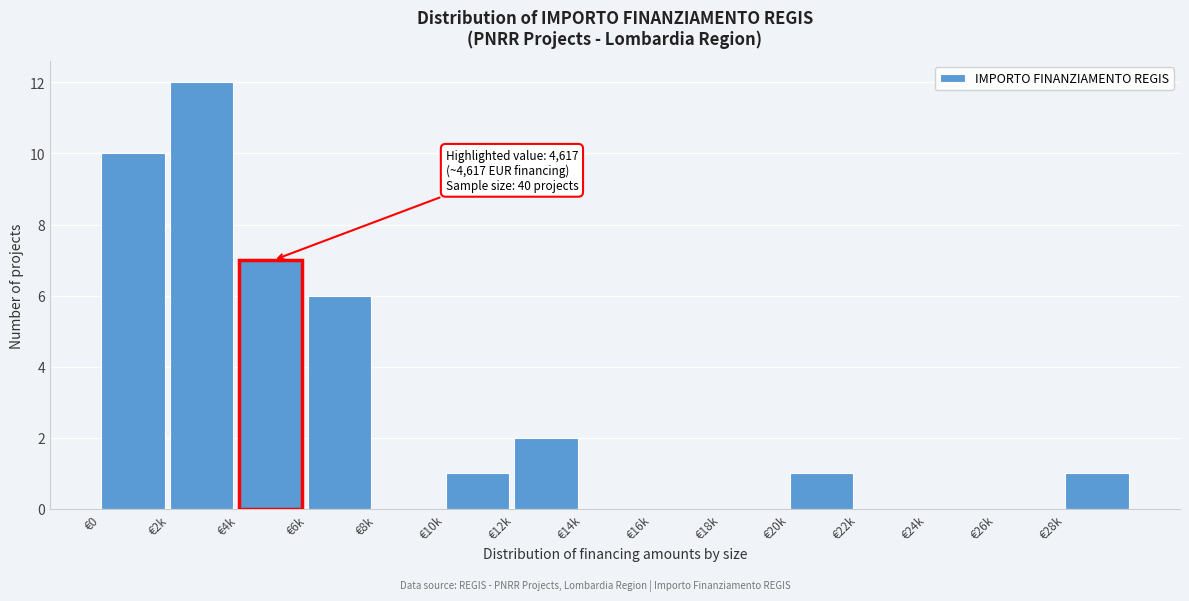

Reading right to left, list all the values displayed in this chart.

€28k=1	€26k=0	€24k=0	€22k=0	€20k=1	€18k=0	€16k=0	€14k=0	€12k=2	€10k=1	€8k=0	€6k=6	€4k=7	€2k=12	€0=10